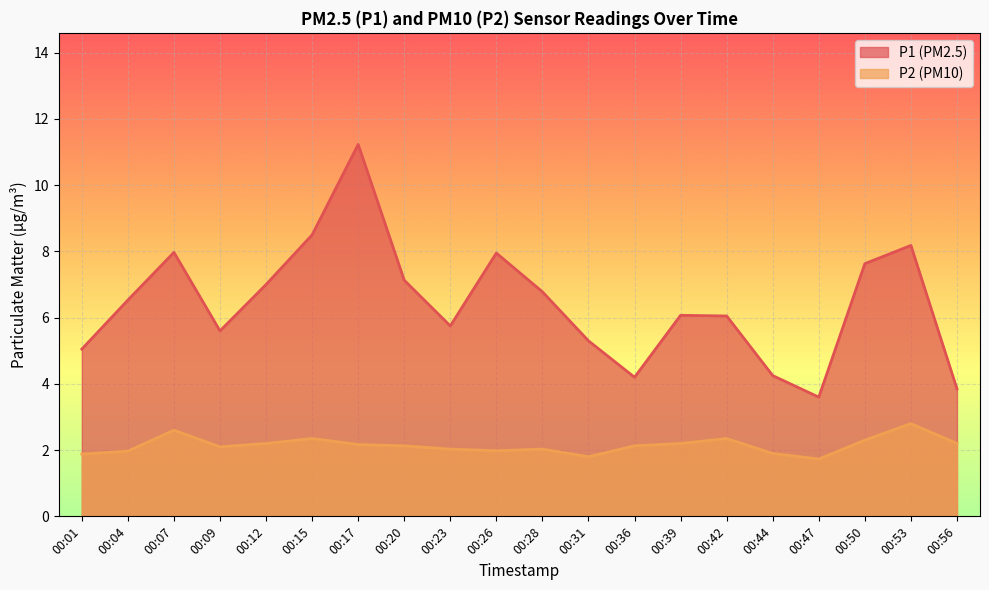

In P2, how many points are lower than both neighbors (excluding endpoints)?

4